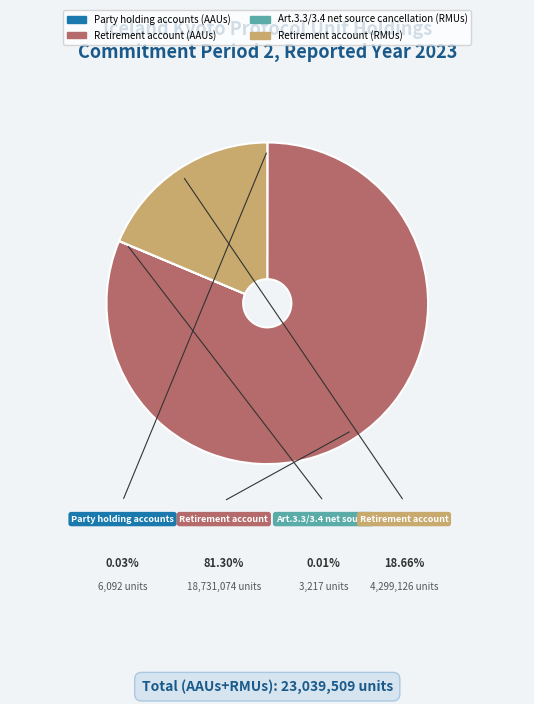

Does any single category account for the majority?

Yes